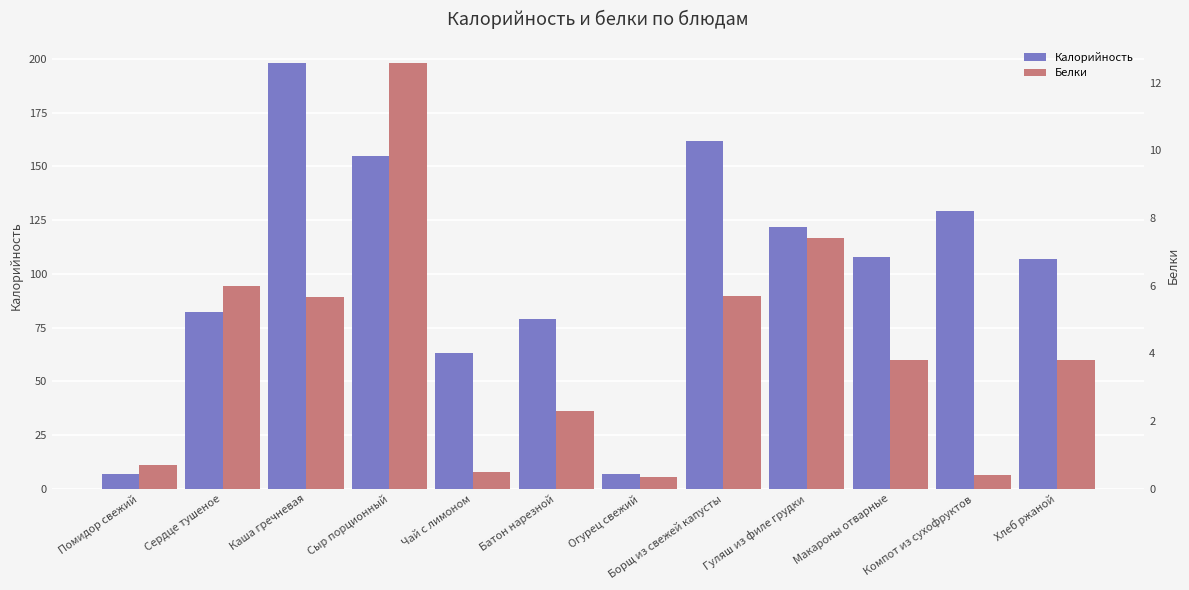

Is it true that Белки equals 2.3 at Макароны отварные?

False